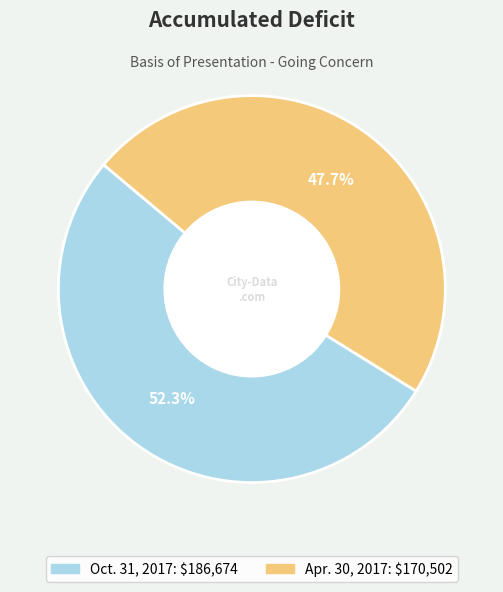

Which slice is the largest?

Oct. 31, 2017